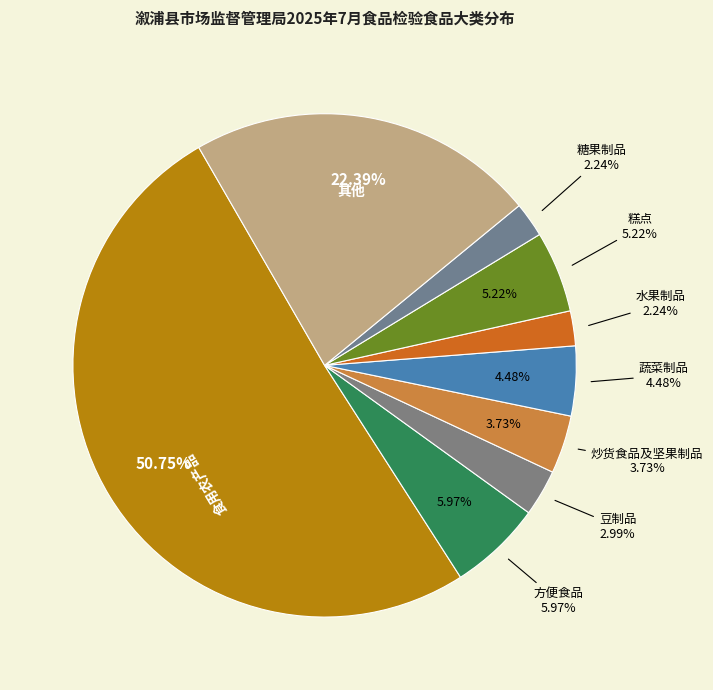

Is there a majority slice in this chart?

Yes